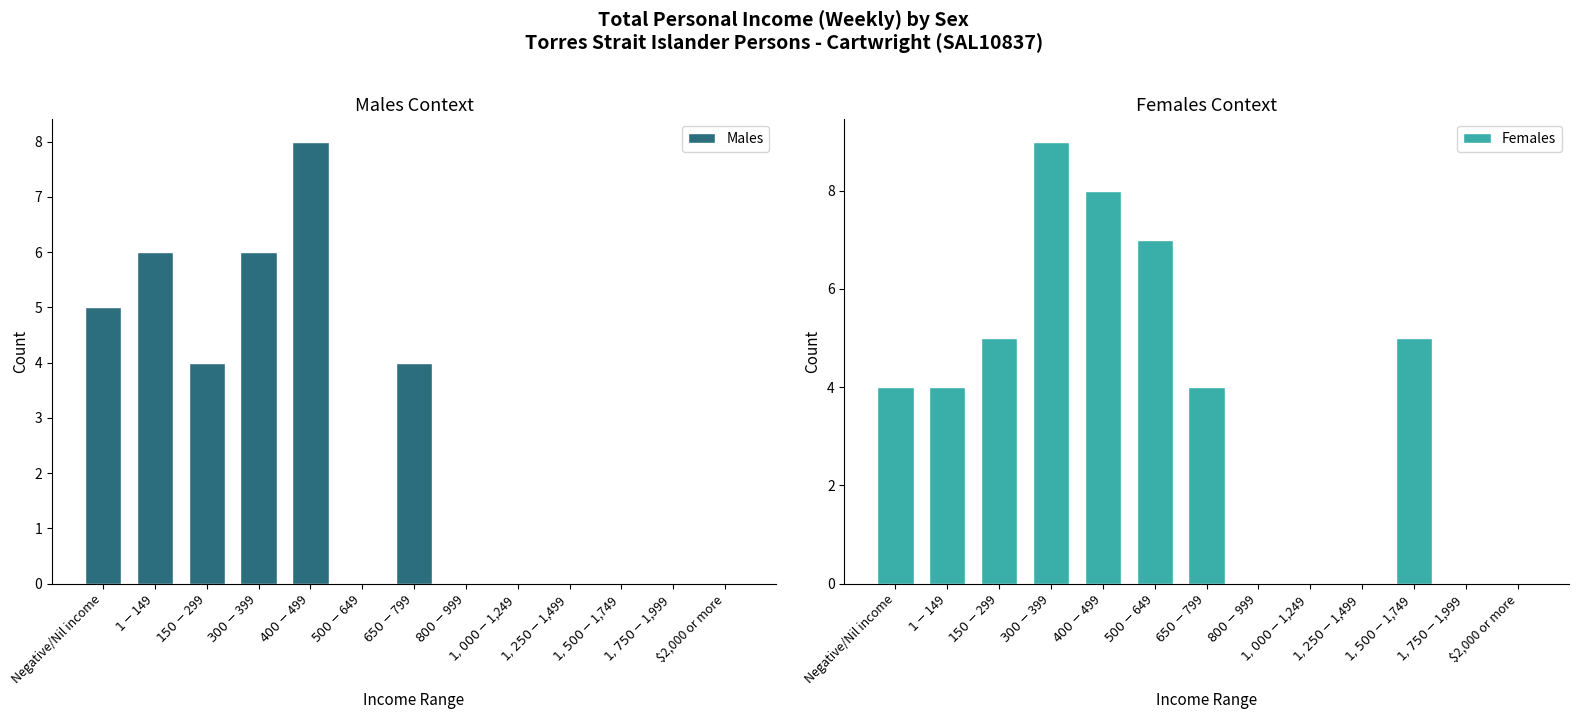

What is the average value of the Females series?

4